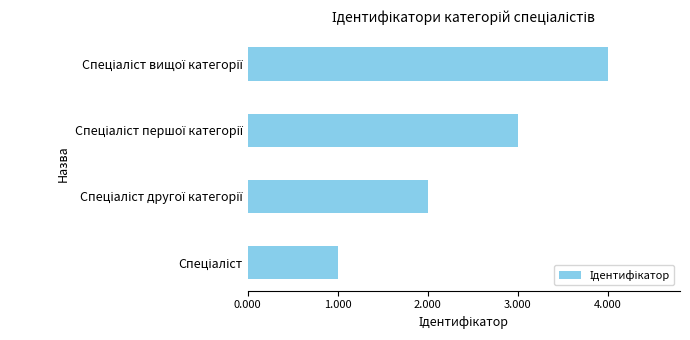

What is the maximum value shown in the chart?

4